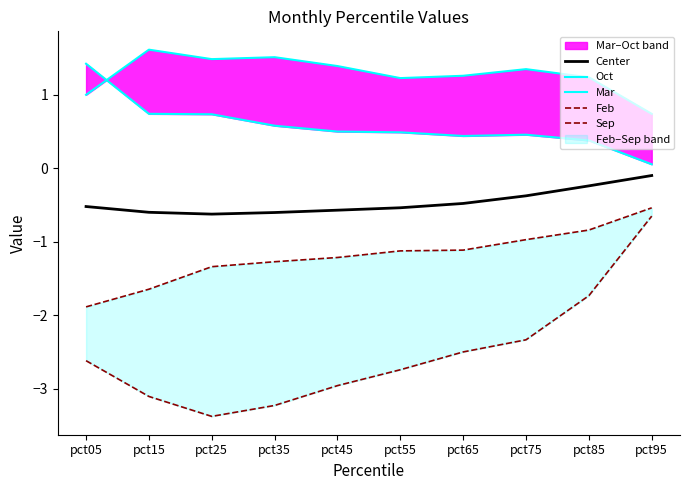

What are all the series names shown in the legend?

Center, Oct, Mar, Feb, Sep